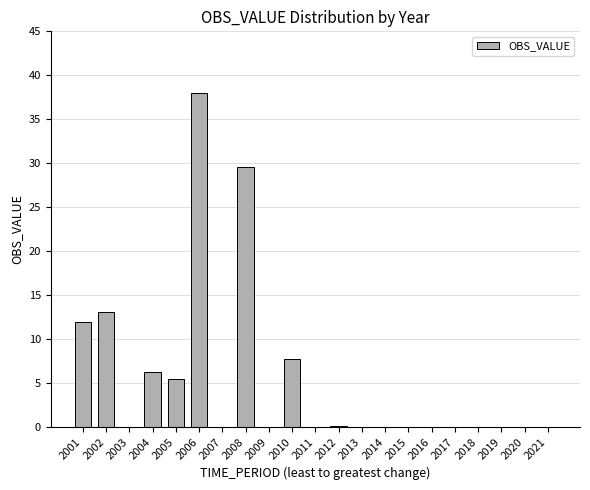

What is the approximate value at 2001?

11.9